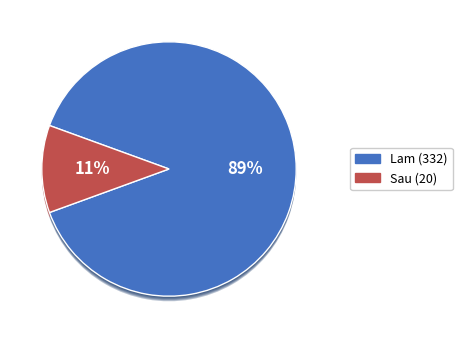

Count the number of slices in the pie.

9